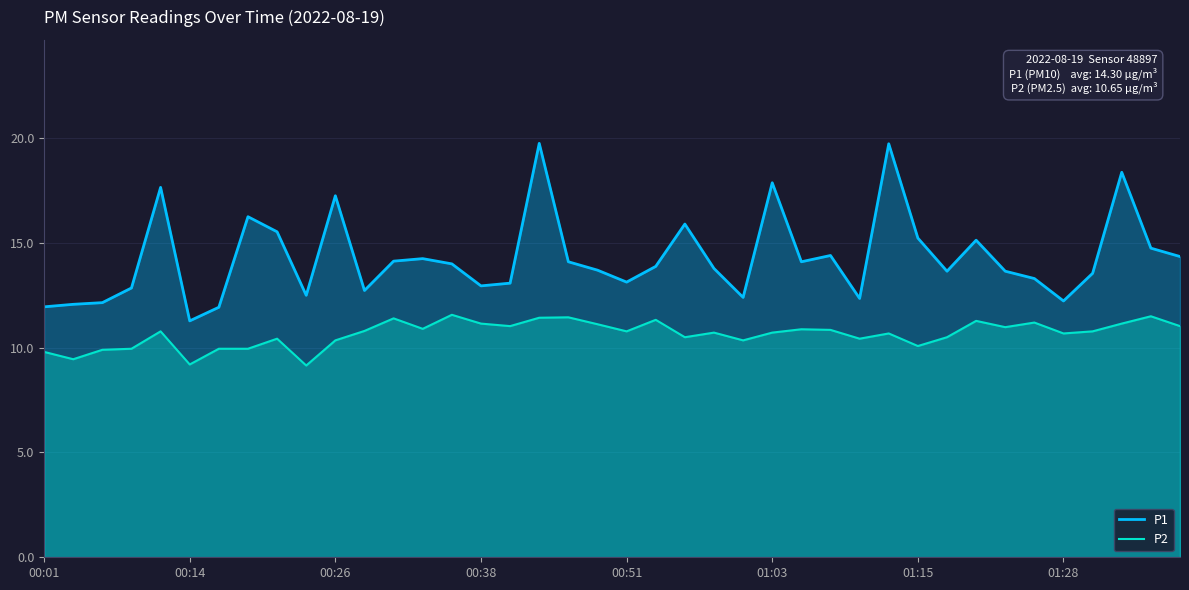

Count the number of data series in this chart.

2